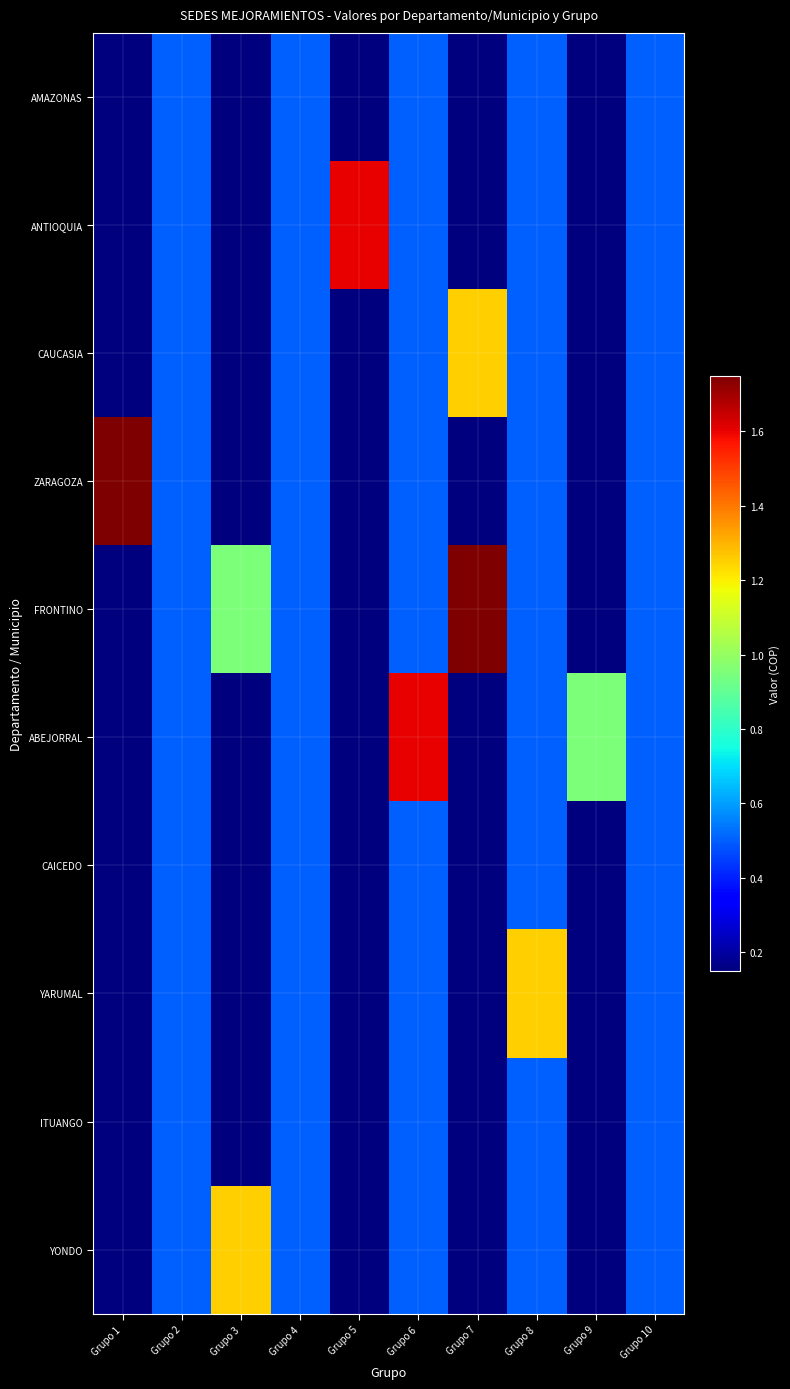

Which series has the widest spread of values?

ZARAGOZA